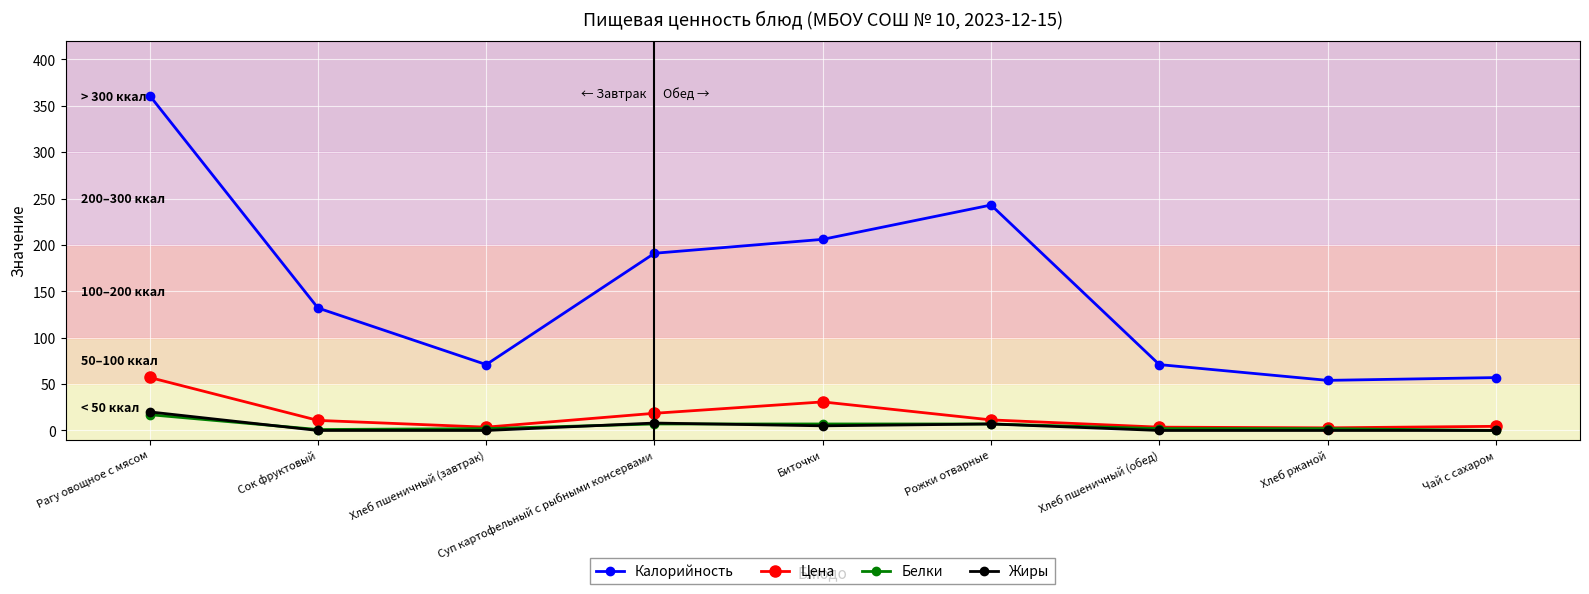

True or false: Калорийность and Белки cross at least once.

False